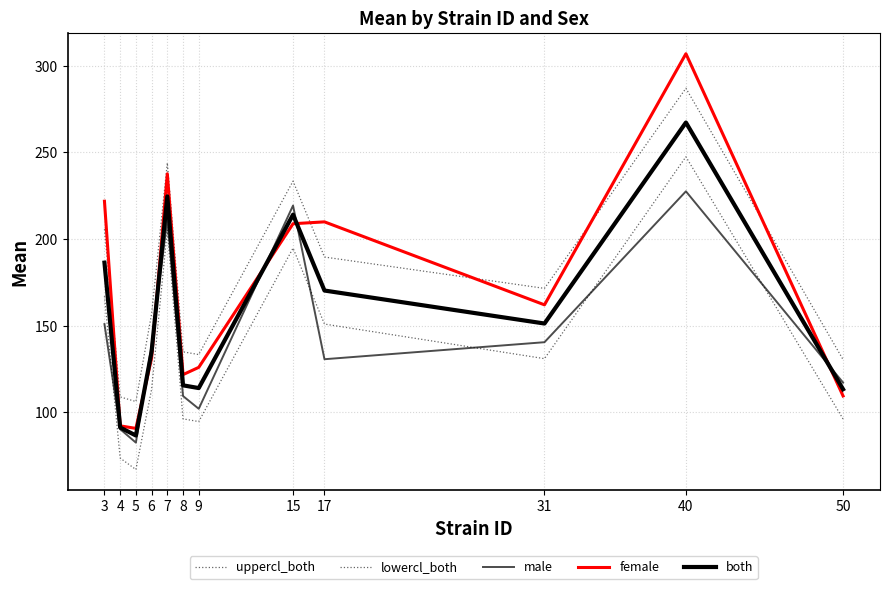

How many lines are shown in the chart?

5